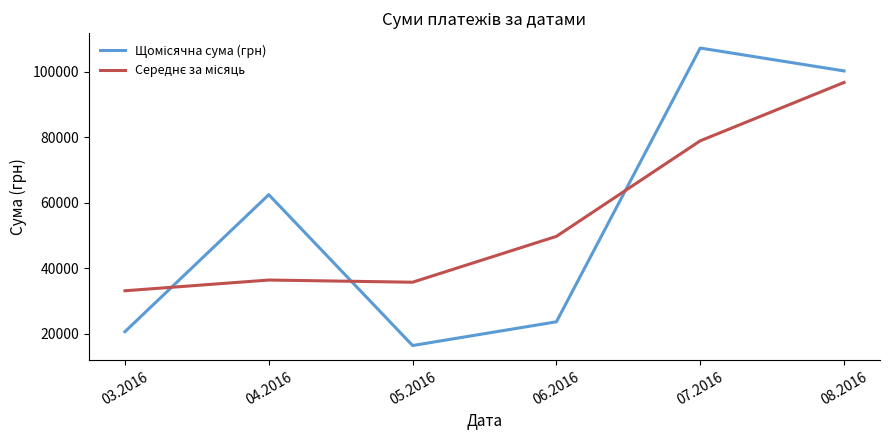

At which category is the sum across all series the highest?

08.2016